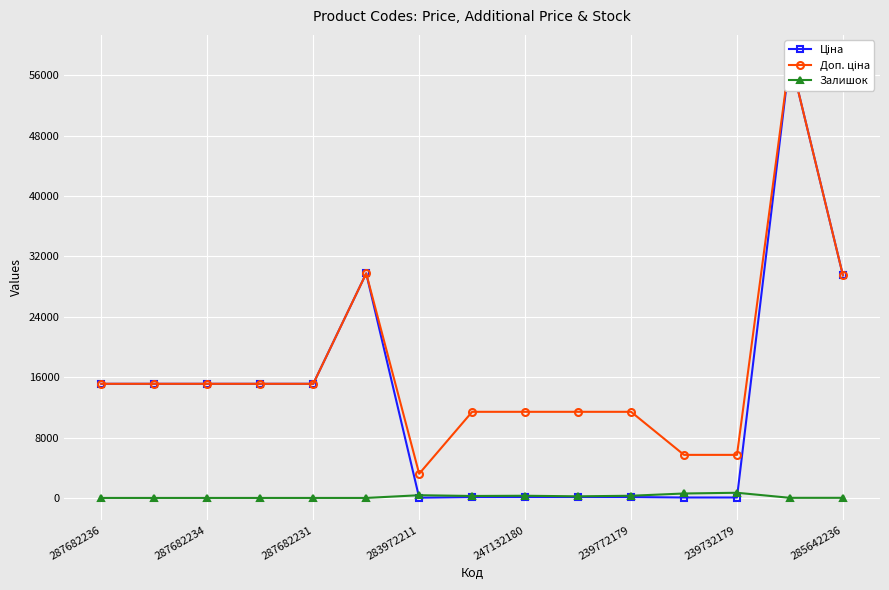

How many categories are shown in the chart?

15